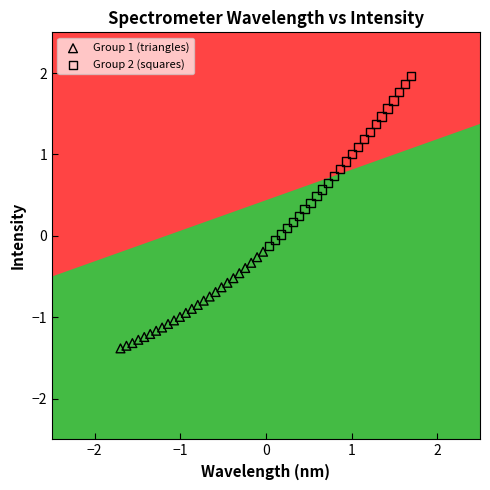

What are all the series names shown in the legend?

Group 1 (triangles), Group 2 (squares)